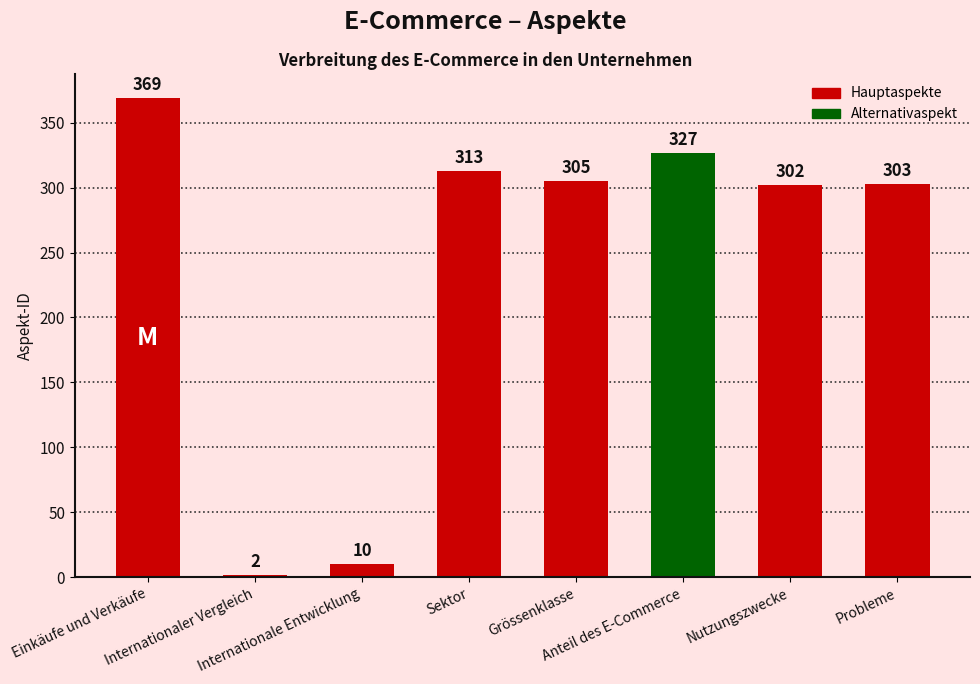

What is the greatest value displayed?

369